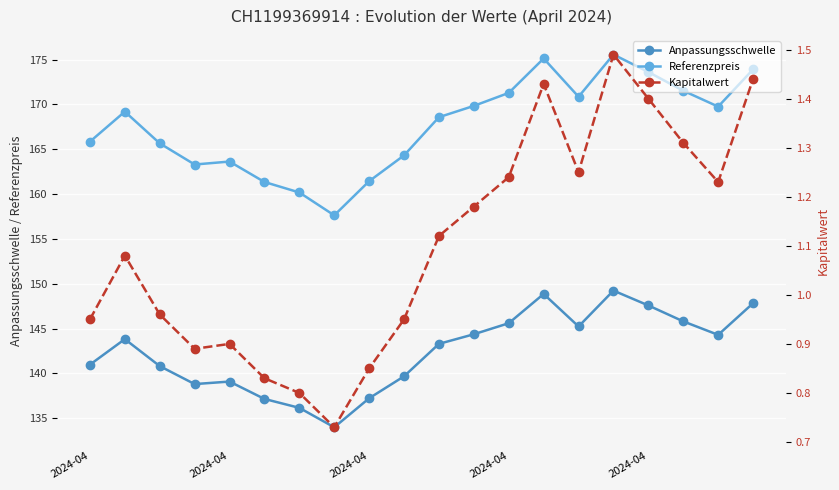

True or false: Kapitalwert and Anpassungsschwelle intersect in this chart.

False